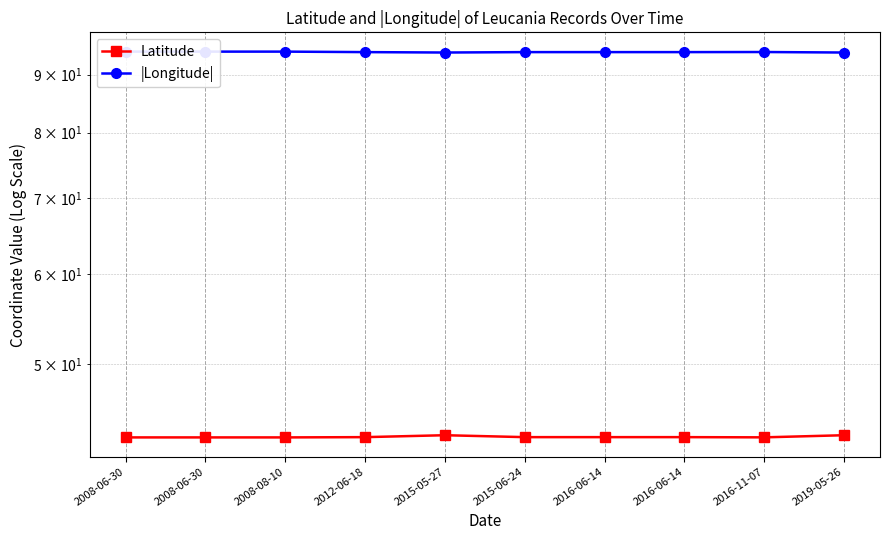

Count the |Longitude| values in the range 94 to 95.

10